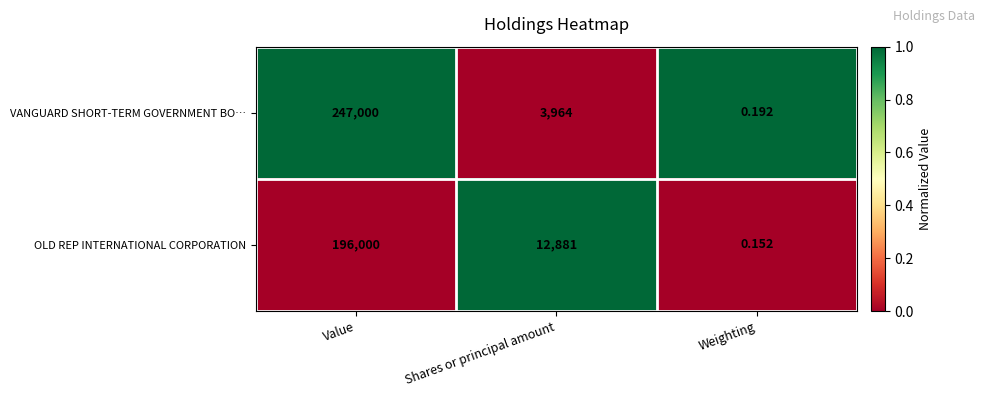

At how many categories does at least one series exceed 0?

3